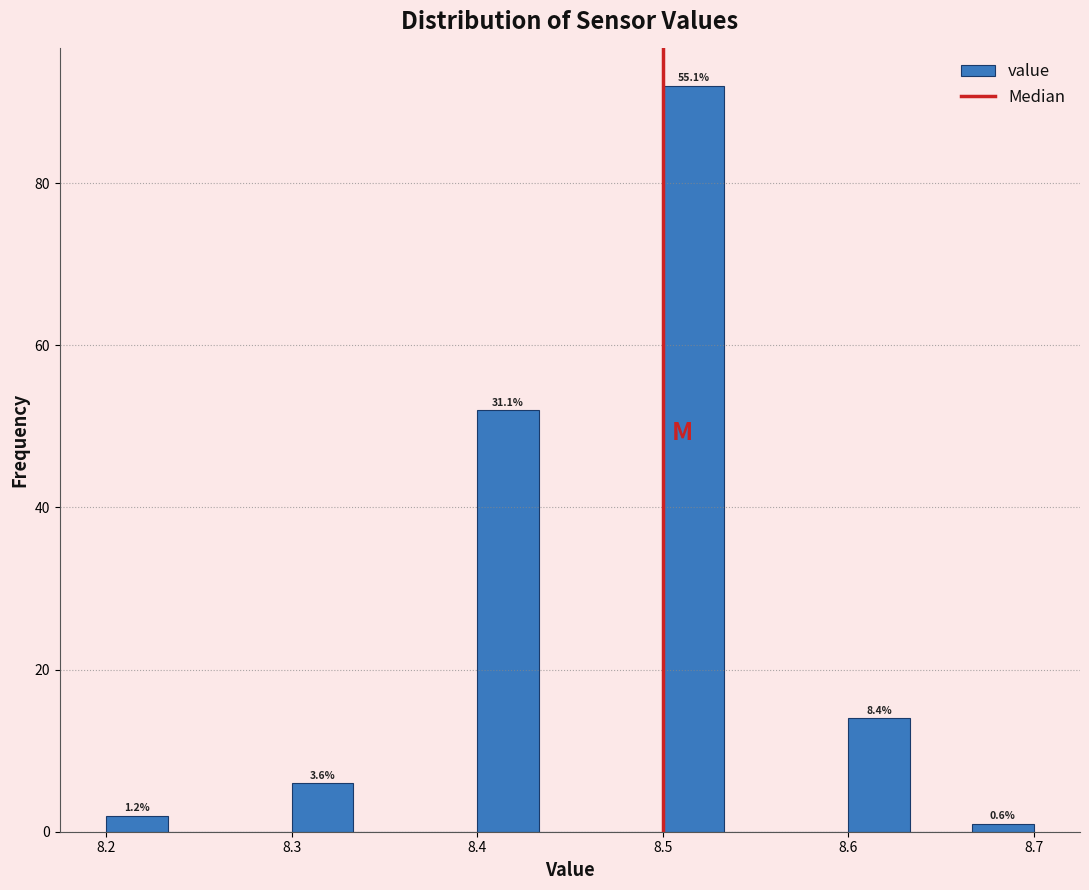

Read against the x-axis, roughly where is the centre of the tallest bar?

8.52